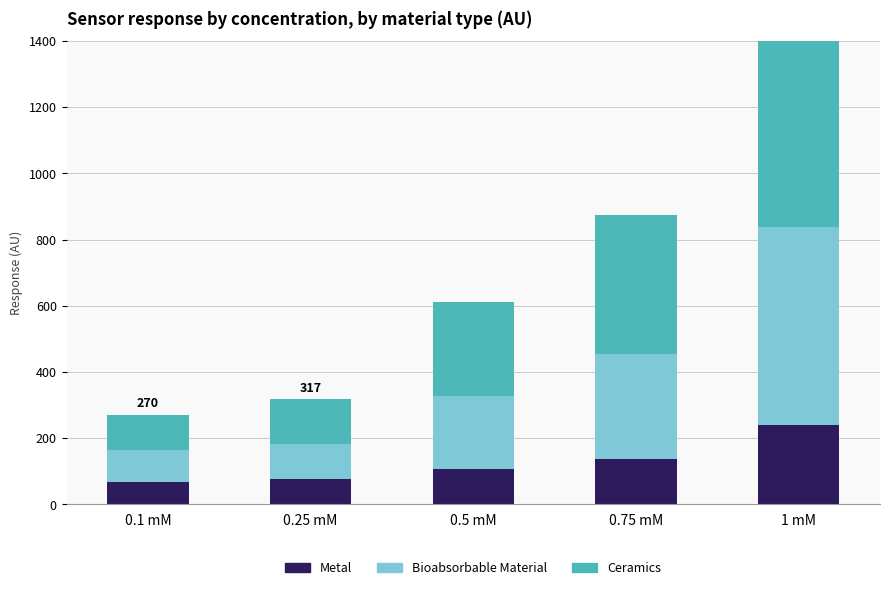

How many bars are there in each group?

3